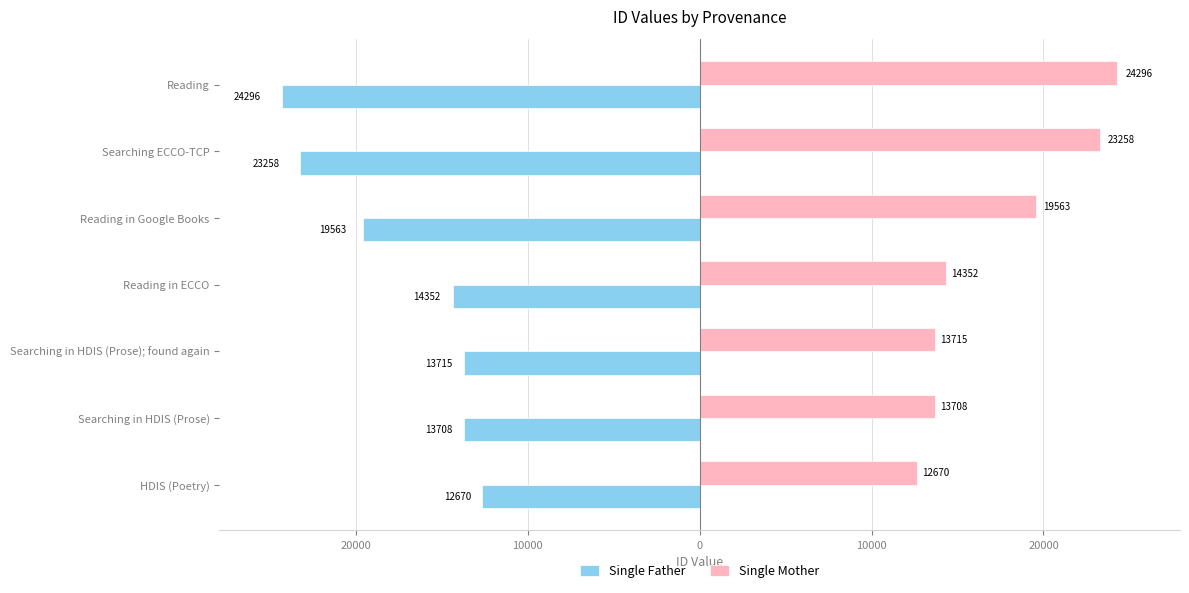

Reading right to left, transcribe all the data shown in this chart.

Single Father: -24296	-23258	-19563	-14352	-13715	-13708	-12670
Single Mother: 24296	23258	19563	14352	13715	13708	12670